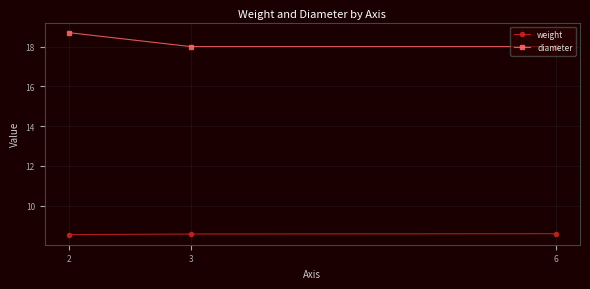

What is the sum of the diameter values at 3 and 6?

36.0